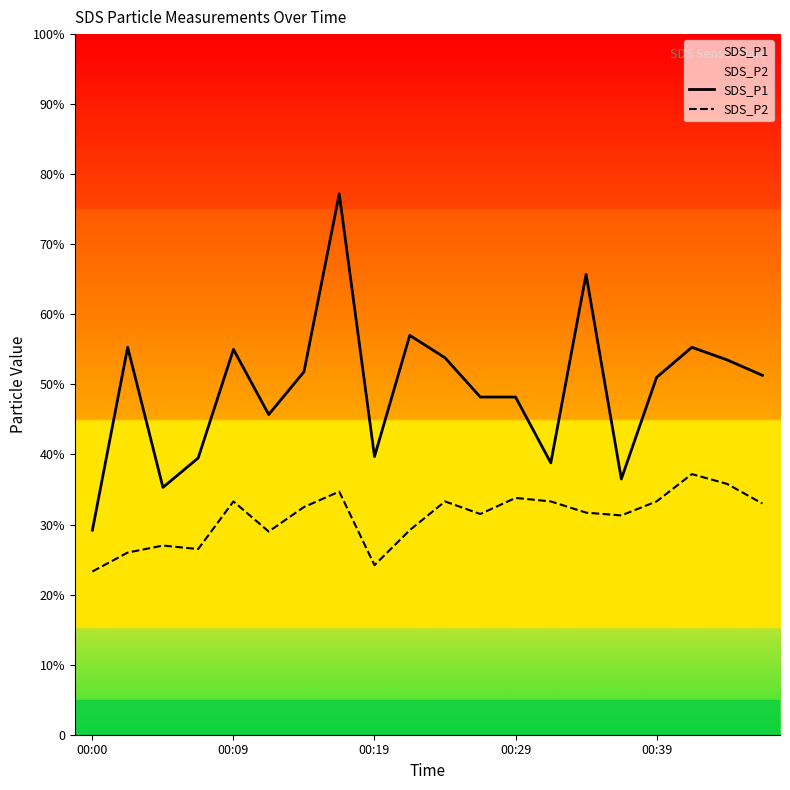

Does the chart display data point markers on the line(s)?

No